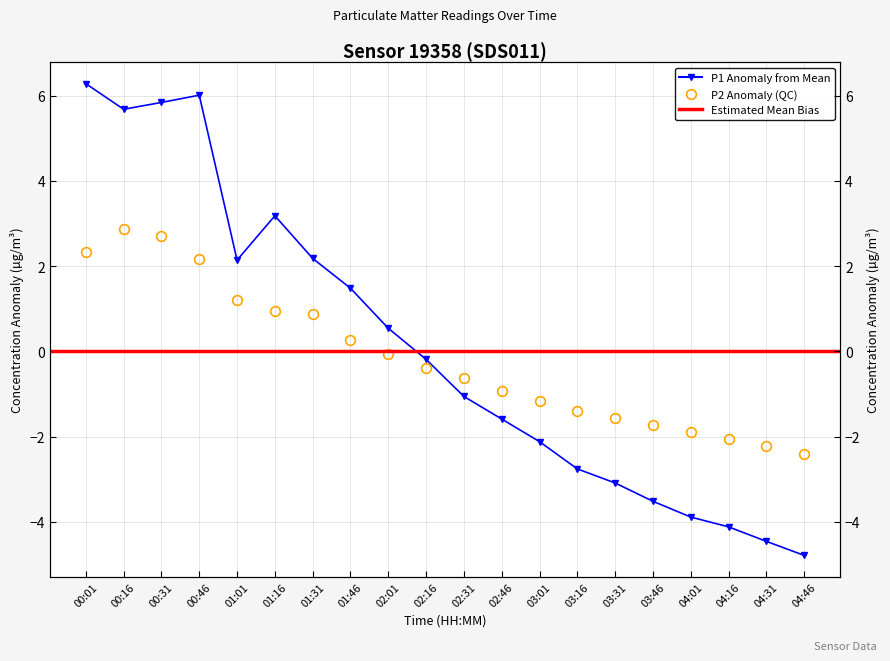

Between which two adjacent categories do P2 and P1 first intersect?

02:16 and 02:31